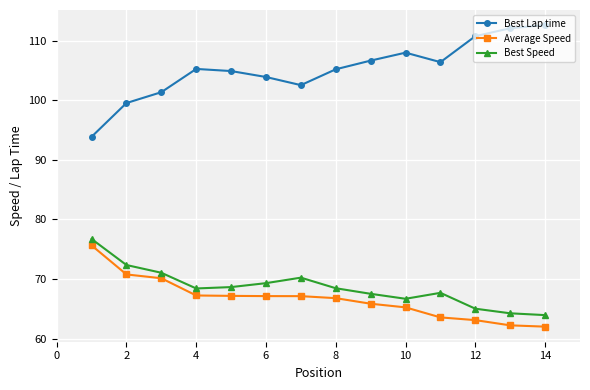

What is the smallest value displayed?

62.0